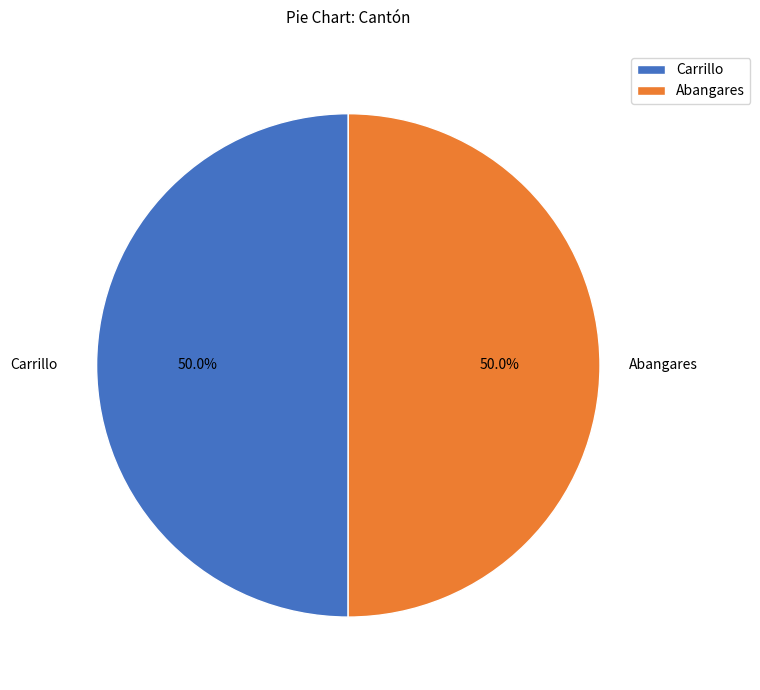

To the nearest percent, what portion does Carrillo represent?

50%